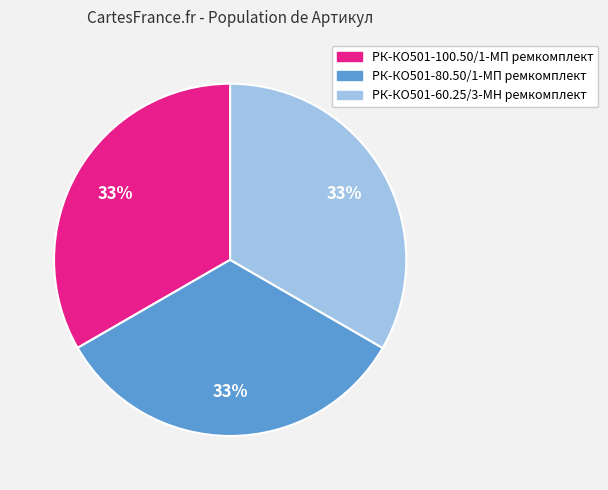

What percentage is the РК-КО501-80.50/1-МП ремкомплект slice, to the nearest percent?

33%